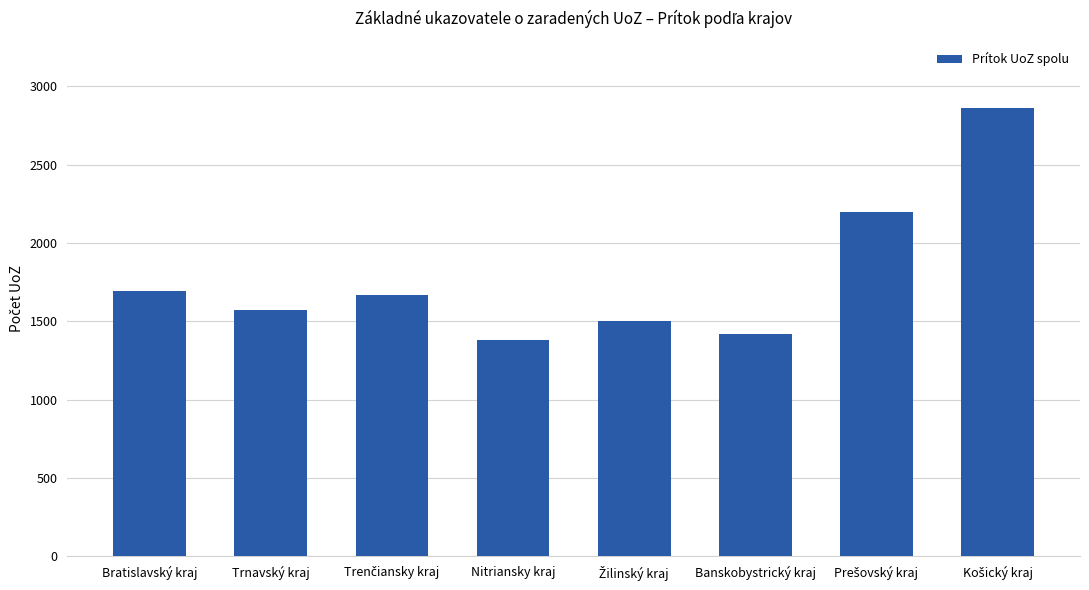

At which label does the data first exceed 1665?

Bratislavský kraj